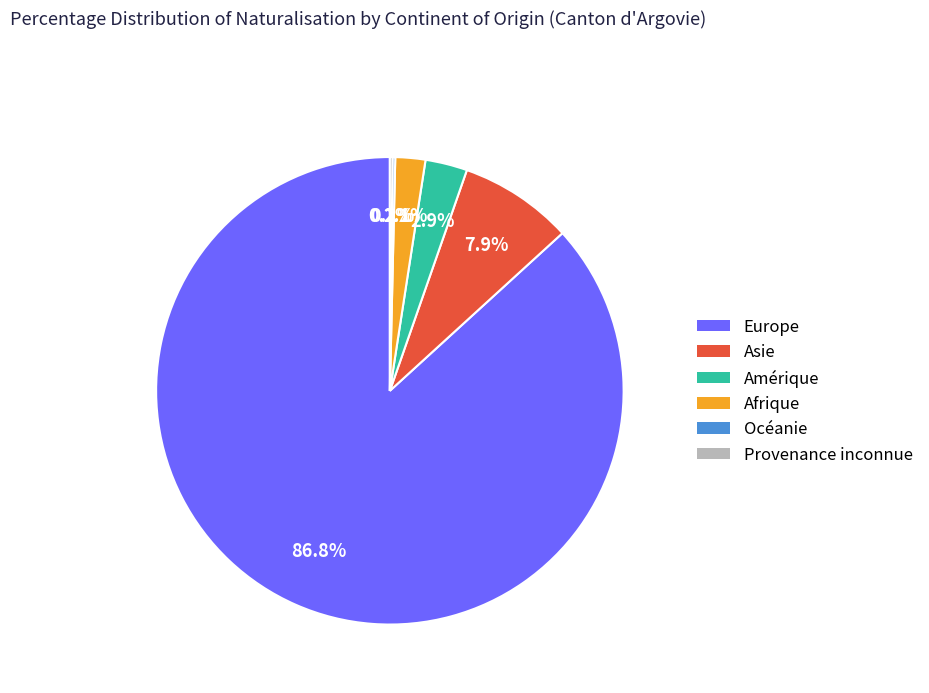

Which slice is the largest?

Europe